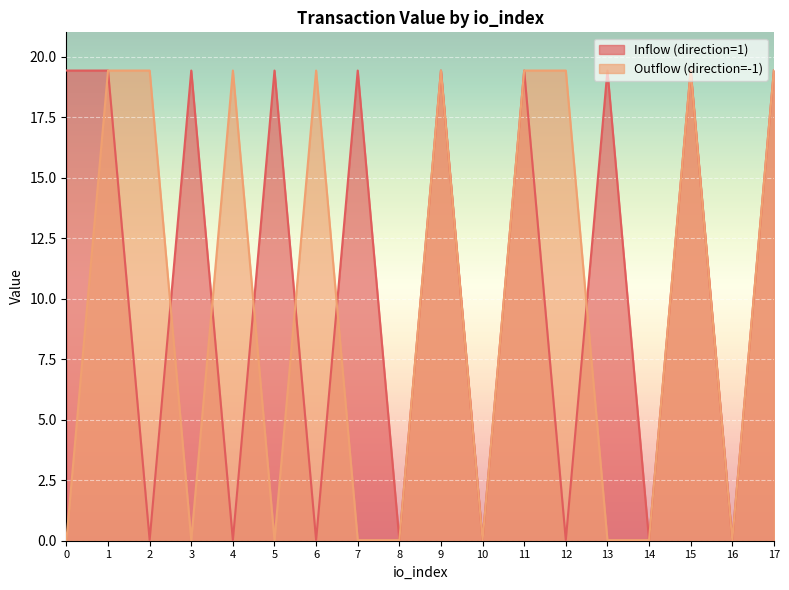

Reading left to right, extract all data points from this chart.

Inflow (direction=1): 19.4	19.4	0.0	19.4	0.0	19.4	0.0	19.4	0.0	19.4	0.0	19.4	0.0	19.4	0.0	19.4	0.0	19.4
Outflow (direction=-1): 0.0	19.4	19.4	0.0	19.4	0.0	19.4	0.0	0.0	19.4	0.0	19.4	19.4	0.0	0.0	19.4	0.0	19.4